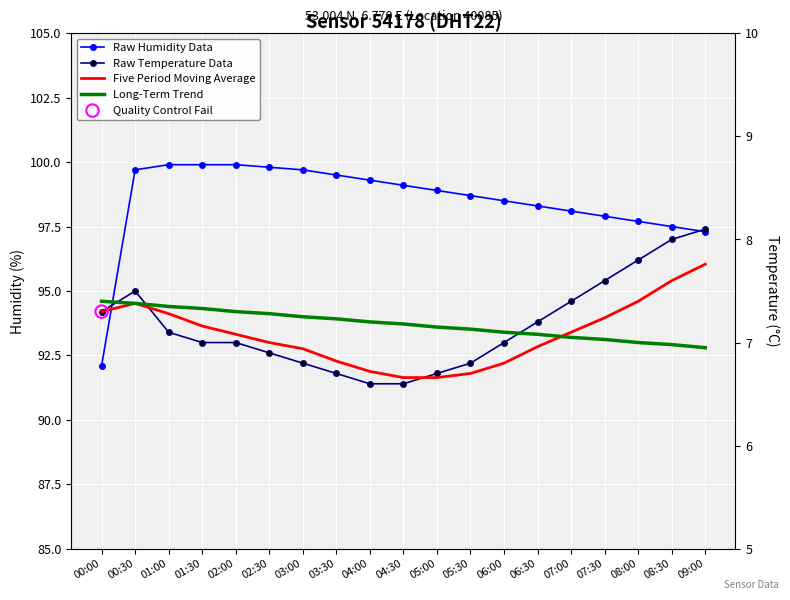

Which series has the largest total across all categories?

Raw Humidity Data